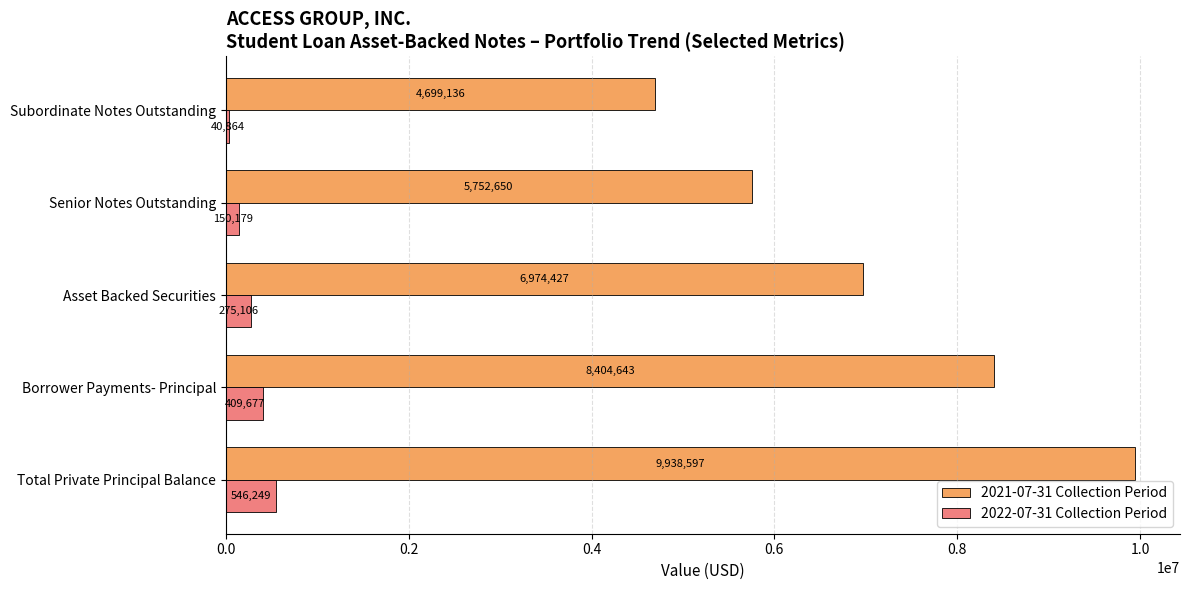

The 2022-07-31 Collection Period series shows 150178.7 at Senior Notes Outstanding. True or false?

True